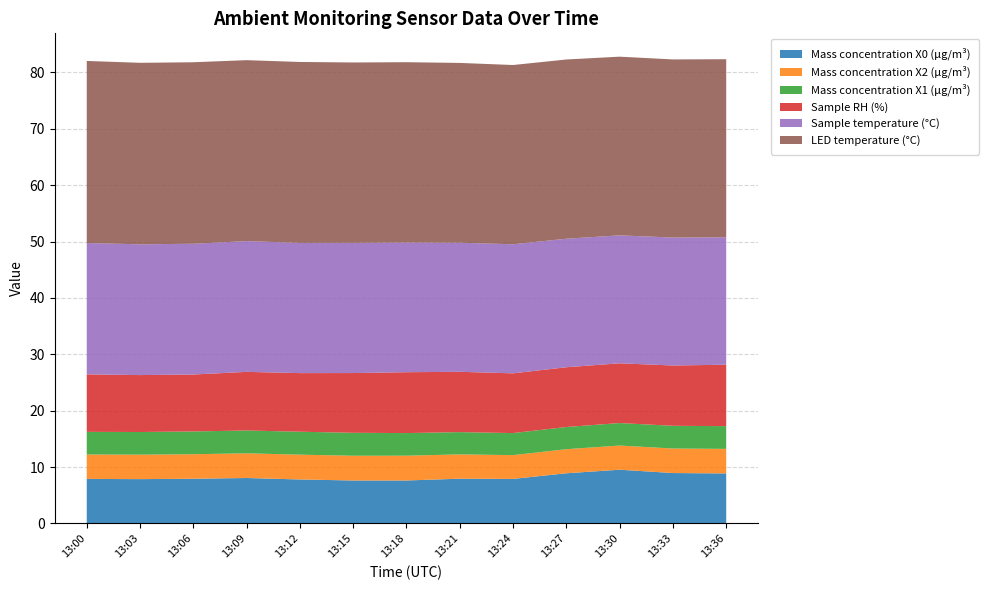

Reading left to right, transcribe all the data shown in this chart.

Mass concentration X0 (μg/m³): 7.9	7.8	7.9	8.1	7.8	7.6	7.6	7.9	7.9	8.9	9.5	8.9	8.9
Mass concentration X2 (μg/m³): 4.3	4.3	4.3	4.4	4.4	4.4	4.4	4.3	4.2	4.3	4.3	4.3	4.4
Mass concentration X1 (μg/m³): 4.0	4.0	4.0	4.0	4.1	4.1	4.0	4.0	3.9	3.9	4.0	4.0	4.0
Sample RH (%): 10.2	10.1	10.1	10.4	10.4	10.6	10.8	10.7	10.6	10.6	10.6	10.7	10.9
Sample temperature (°C): 23.3	23.2	23.2	23.2	23.1	23.1	23.0	22.9	22.9	22.8	22.7	22.7	22.6
LED temperature (°C): 32.3	32.2	32.2	32.1	32.1	32.0	32.0	31.9	31.8	31.8	31.7	31.6	31.6